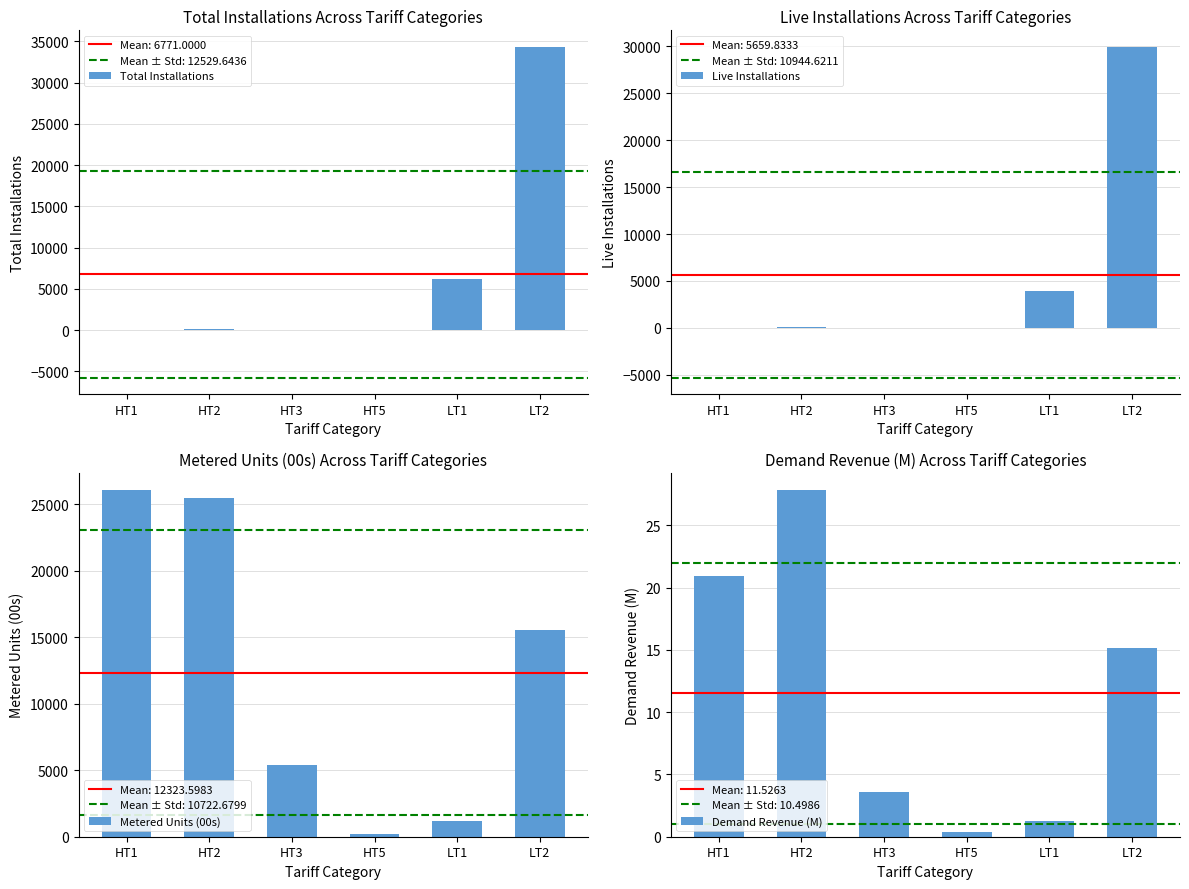

What are all the series names shown in the legend?

Total Installations, Live Installations, Metered Units (00s), Demand Revenue (M)